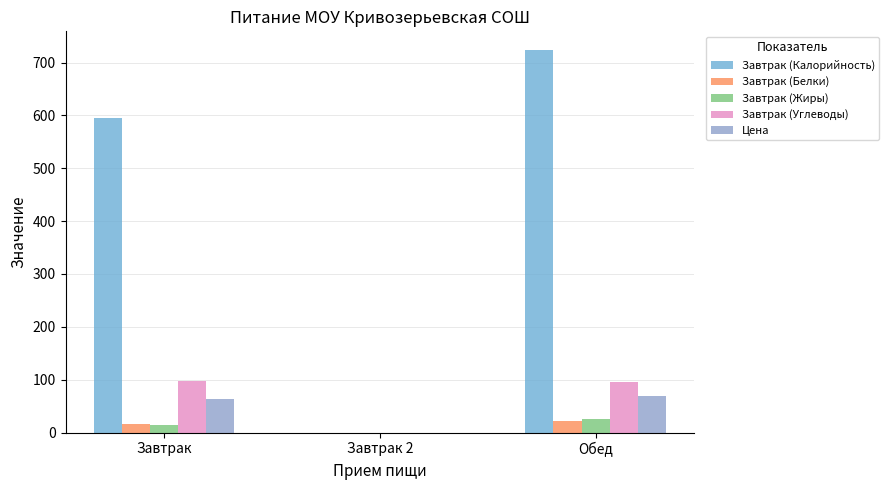

Read the Завтрак (Калорийность) value at Завтрак.

594.5